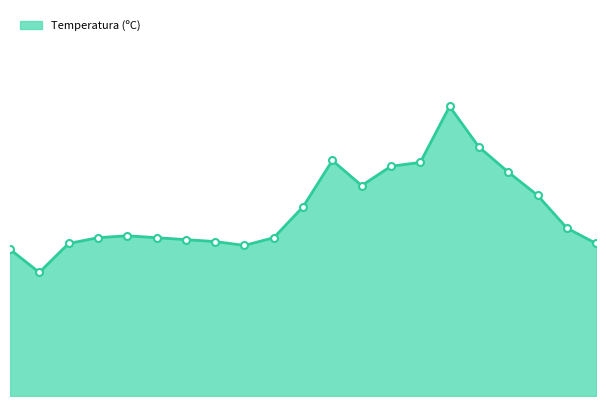

Does the chart have visible grid lines?

No